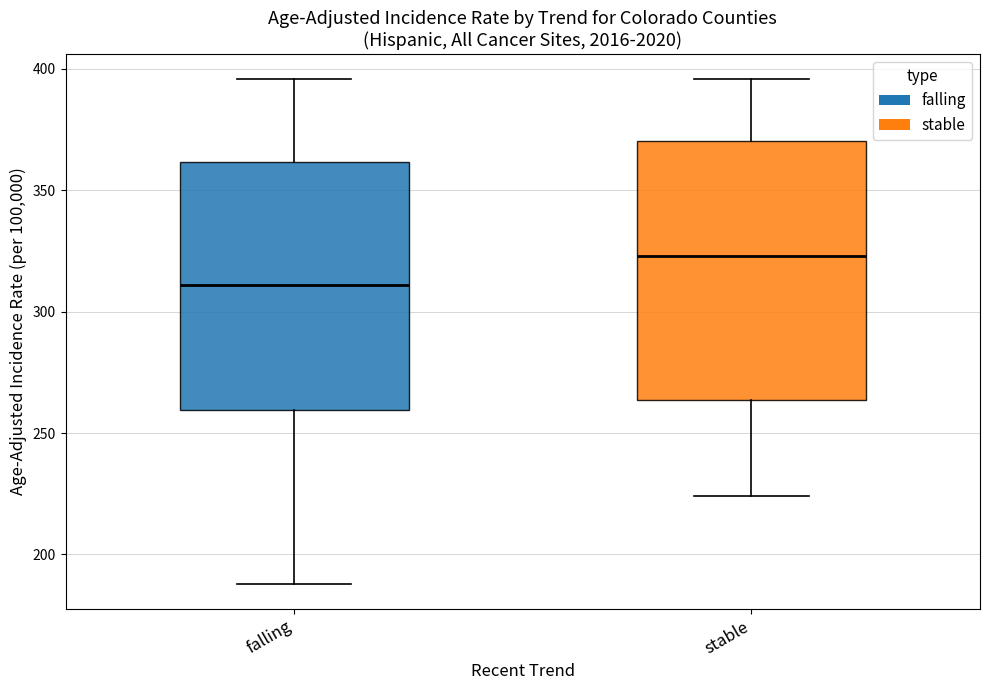

Reading left to right, read every box against the y-axis: the position of its median line, the range the box covers, and the ends of its whiskers. The values are not printed on the chart, so give them approximately, as read against the axis.

falling: median 310, box 260 to 360, whiskers 190 to 395
stable: median 325, box 265 to 370, whiskers 225 to 395